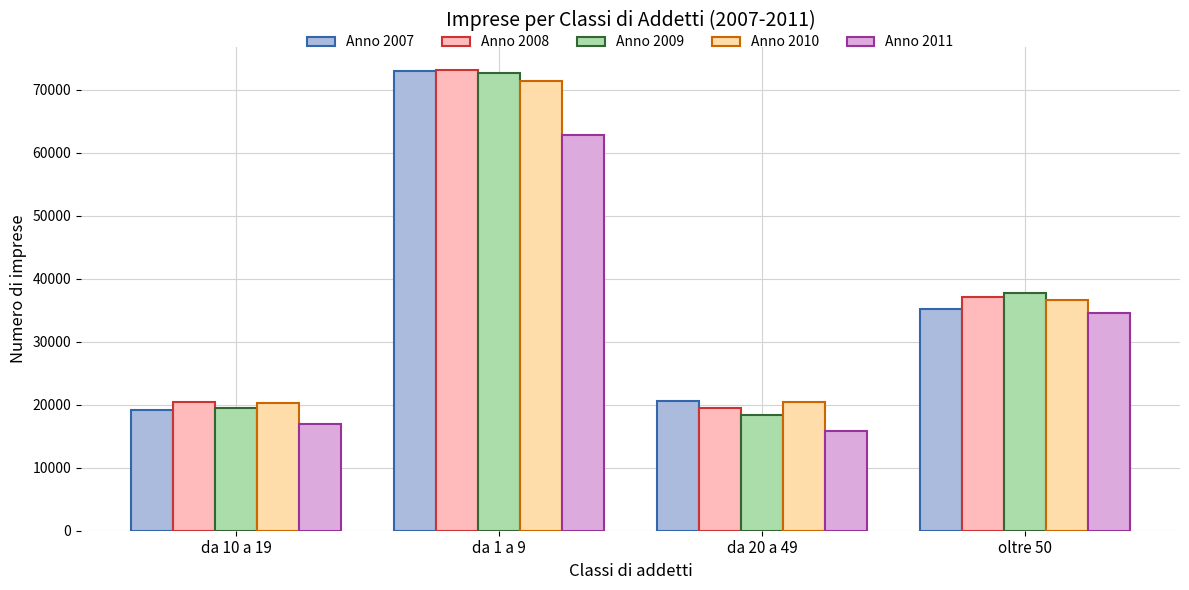

What is the total value across all series at da 20 a 49?

94771